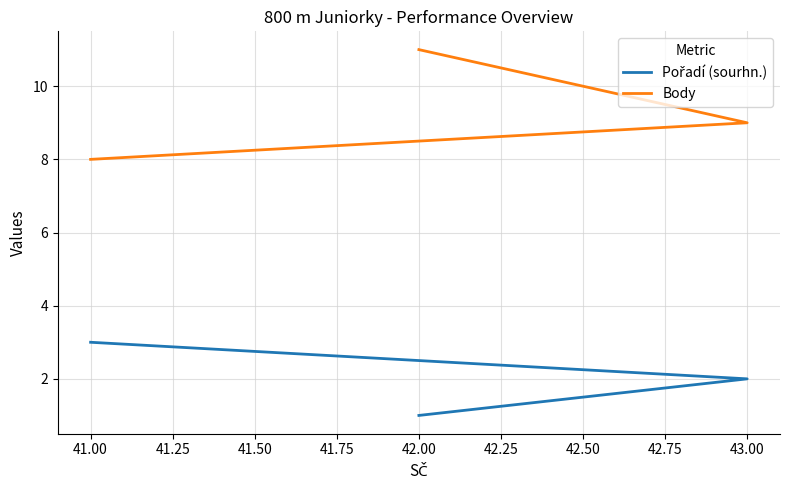

Rank the series at 43.00 from highest to lowest value.

Body, Pořadí (sourhn.)